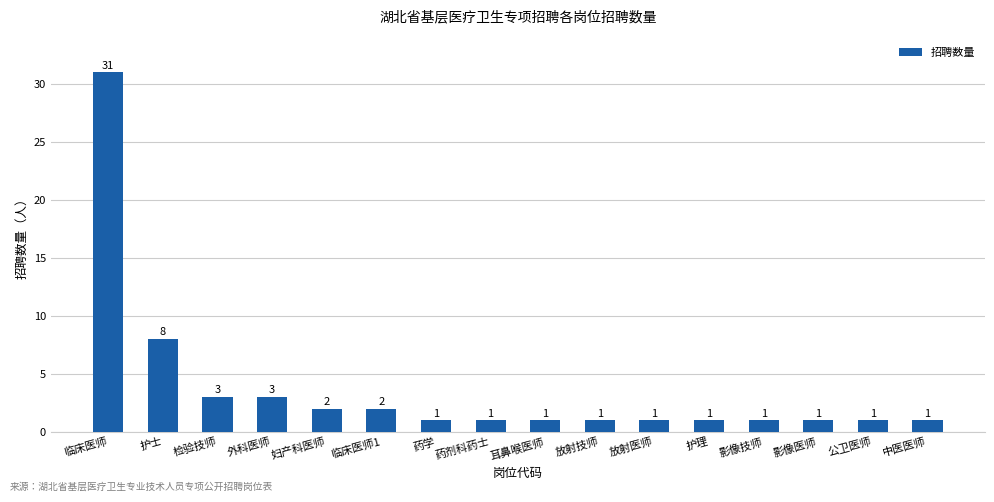

Count the number of data series in this chart.

1